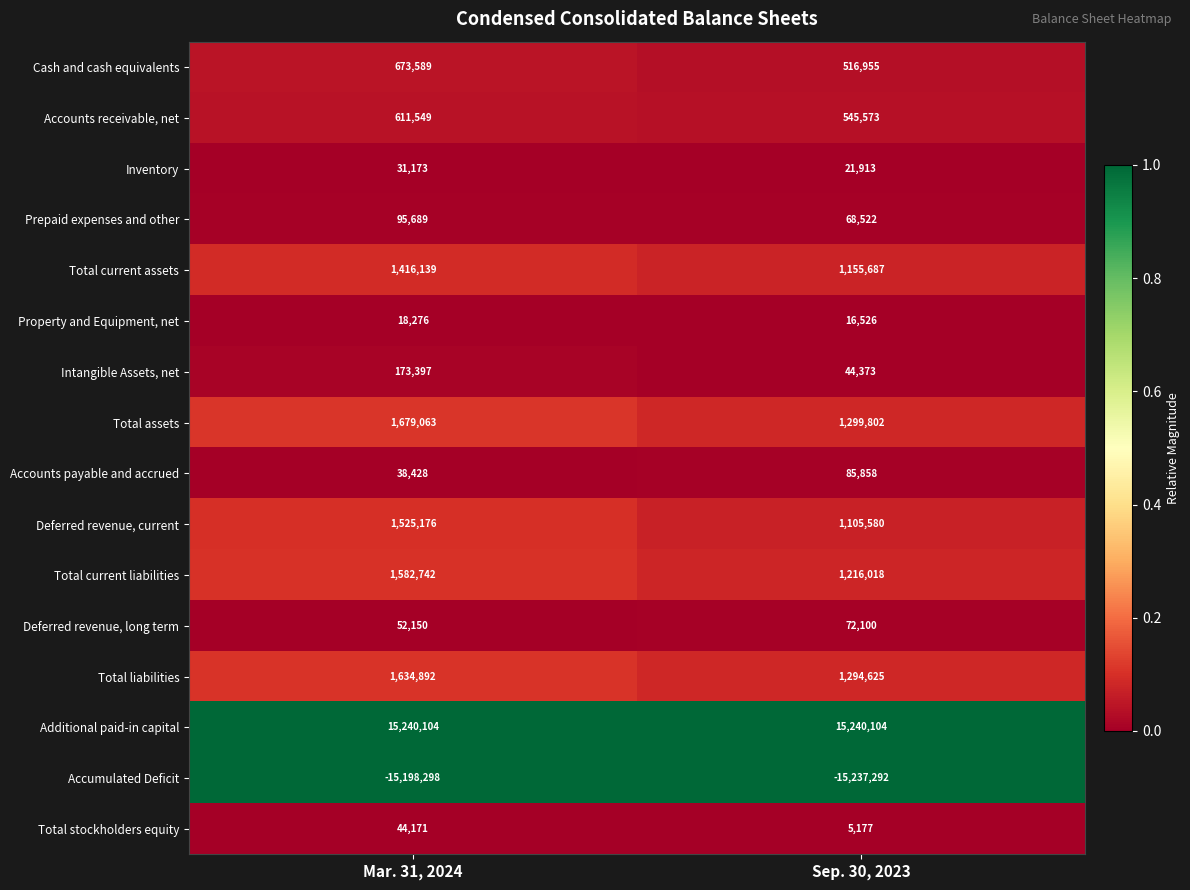

What is the total value across all series at Sep. 30, 2023?

7451521